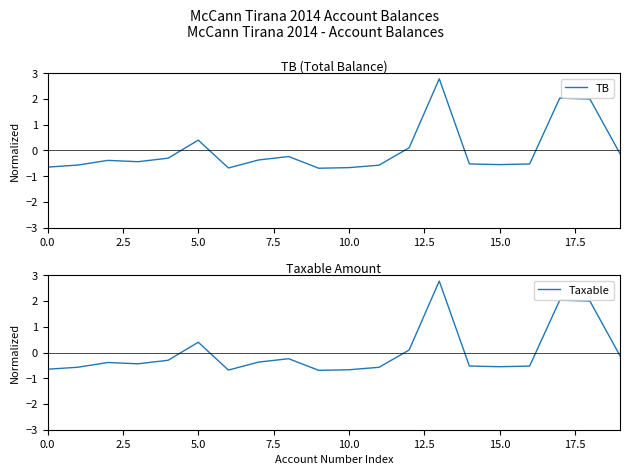

How many positive values does the Taxable series have?

5